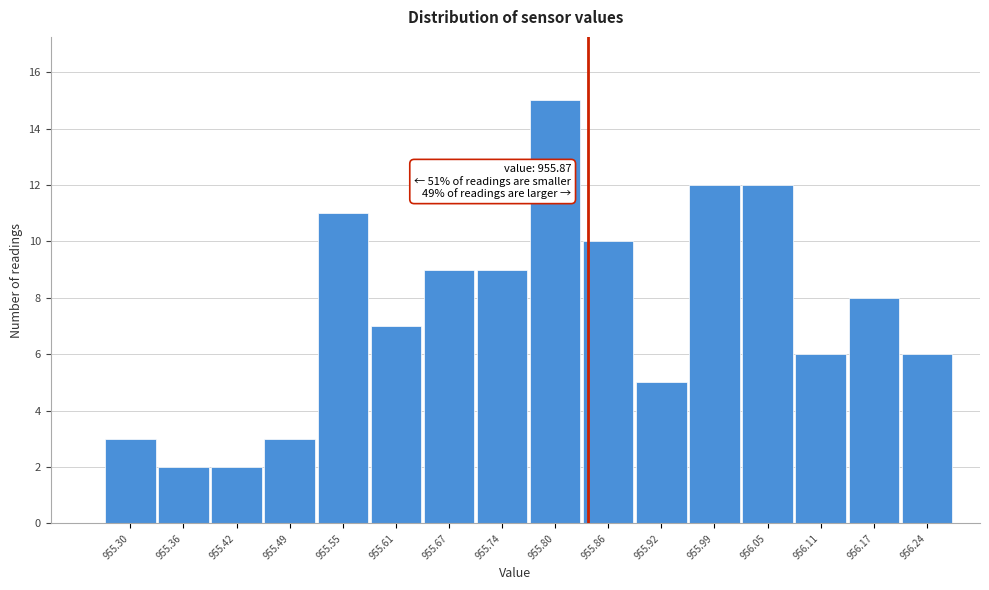

Reading left to right, extract all data points from this chart.

955.30=3	955.36=2	955.42=2	955.49=3	955.55=11	955.61=7	955.67=9	955.74=9	955.80=15	955.86=10	955.92=5	955.99=12	956.05=12	956.11=6	956.17=8	956.24=6